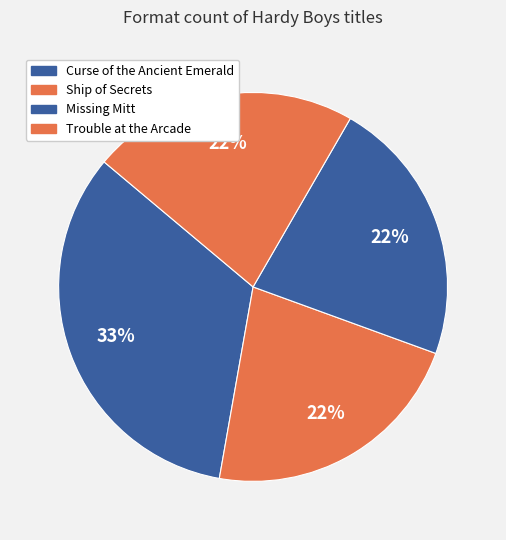

Between Curse of the Ancient Emerald and Ship of Secrets, which is larger?

Curse of the Ancient Emerald